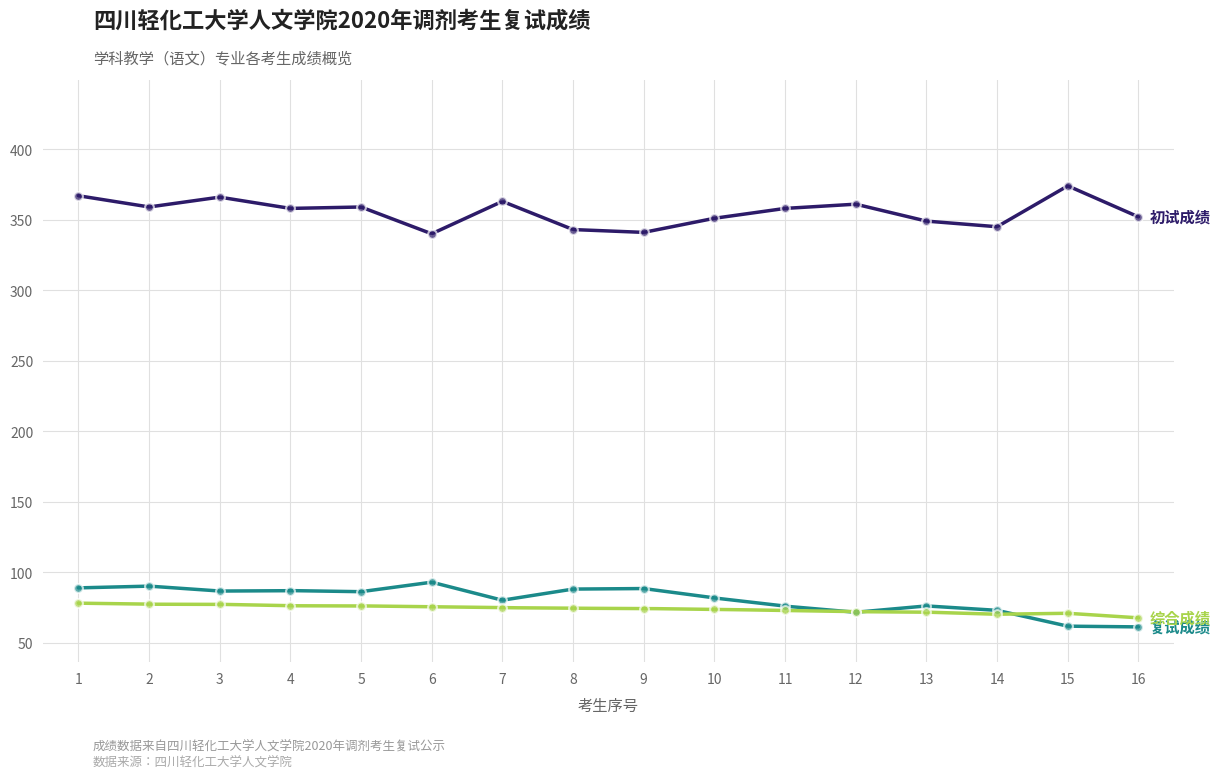

Which series contains the lowest Y value?

复试成绩